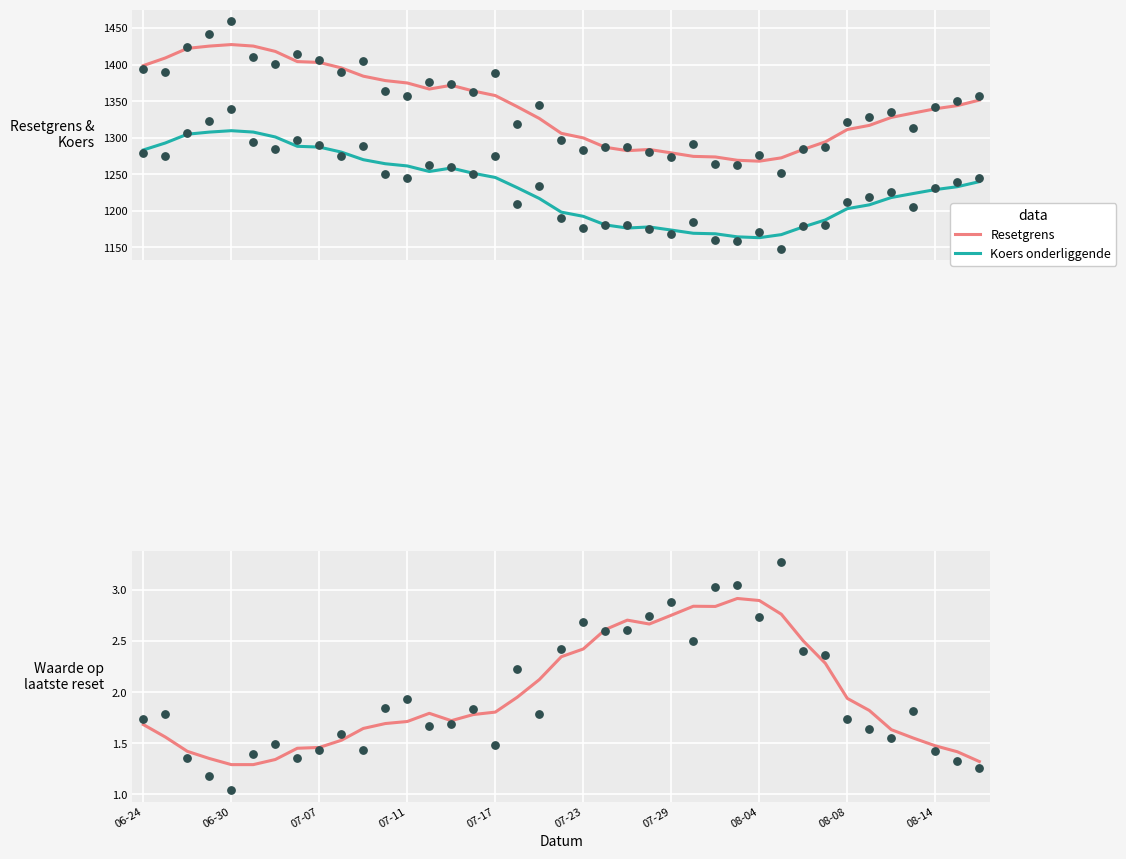

Which series has the largest total across all categories?

Resetgrens